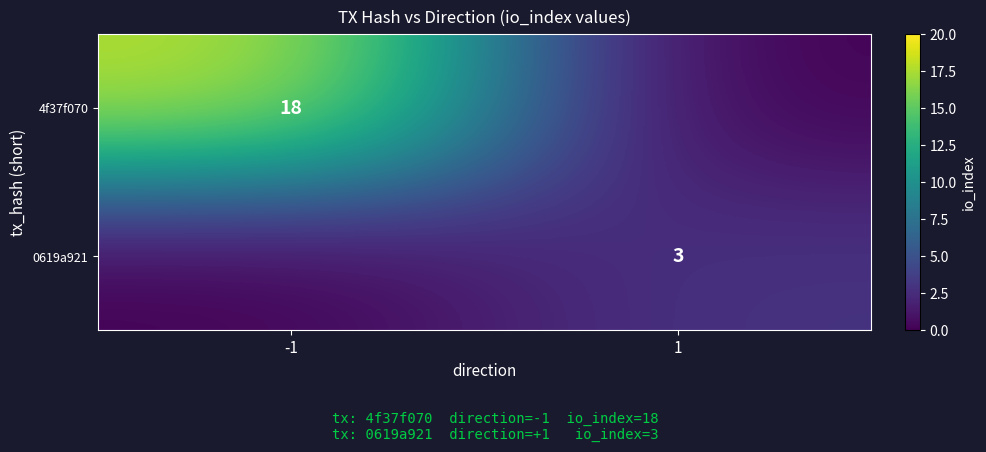

Between -1 and 1, which is larger?

-1